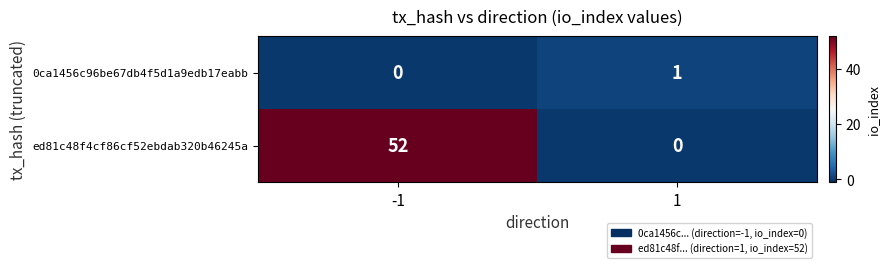

What is the difference between the maximum and minimum values in the ed81c48f4cf86cf52ebdab320b46245a series?

52